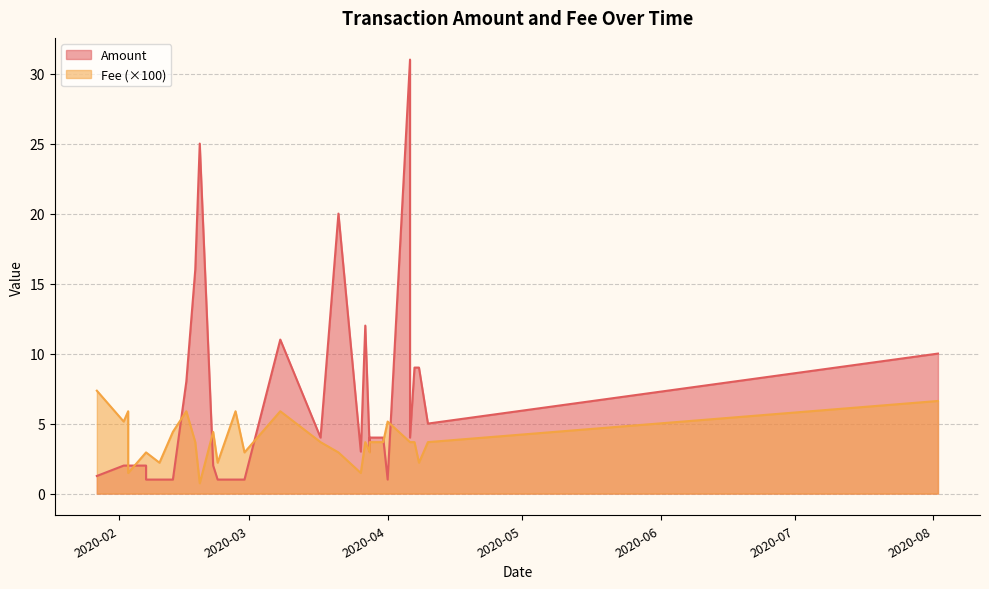

What is the value of the Fee point at the 13th from the left?

2.2